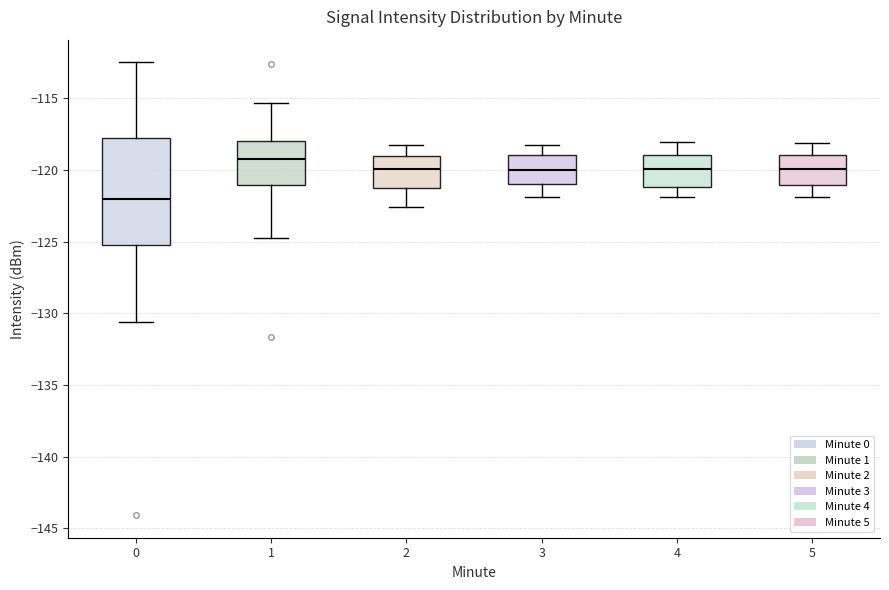

Which box is the tallest, from its lower edge to its upper edge?

0